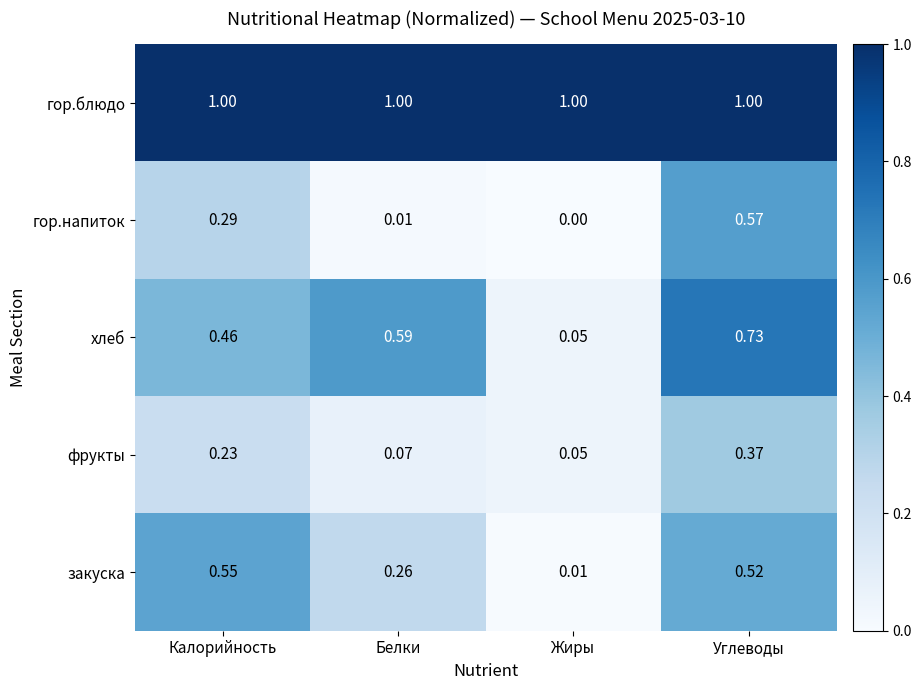

Between Жиры and Углеводы, which series saw the biggest shift?

хлеб